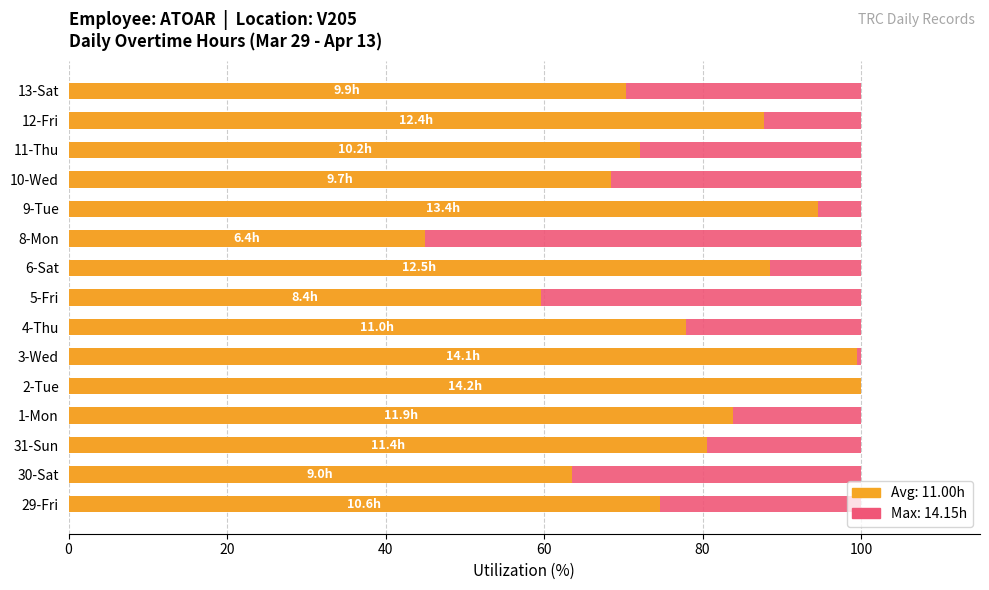

Is the value of Average utilization at 14 greater than the value of Max utilization at 10?

Yes